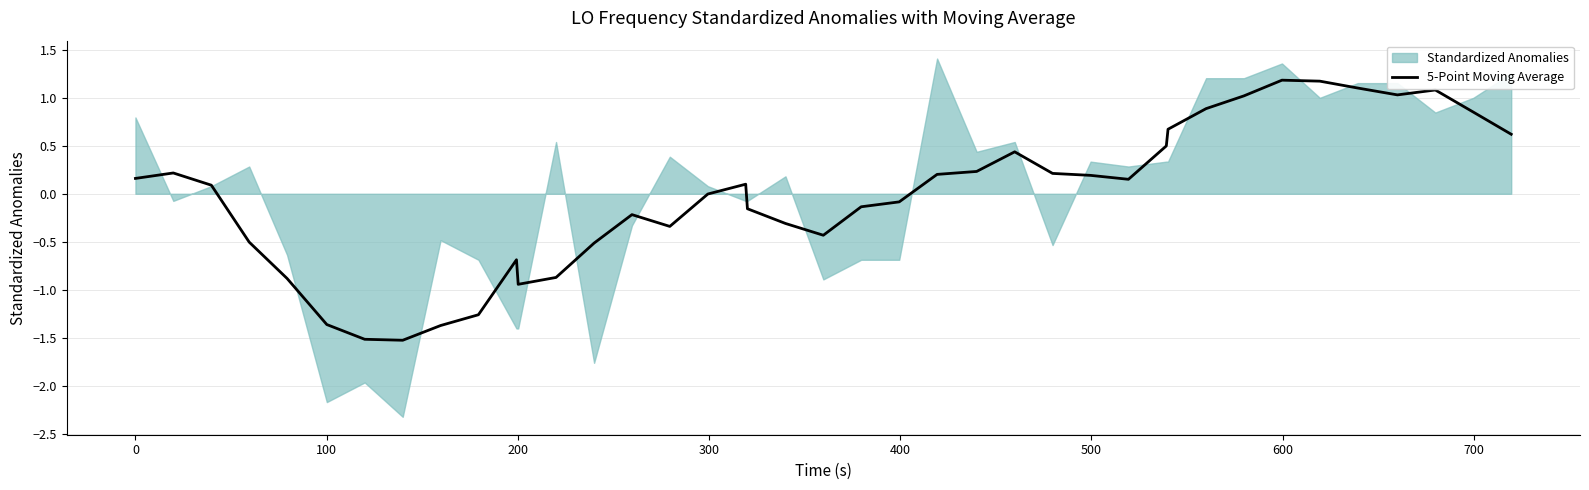

What is the lowest value of the 5-Point Moving Average series?

-1.5